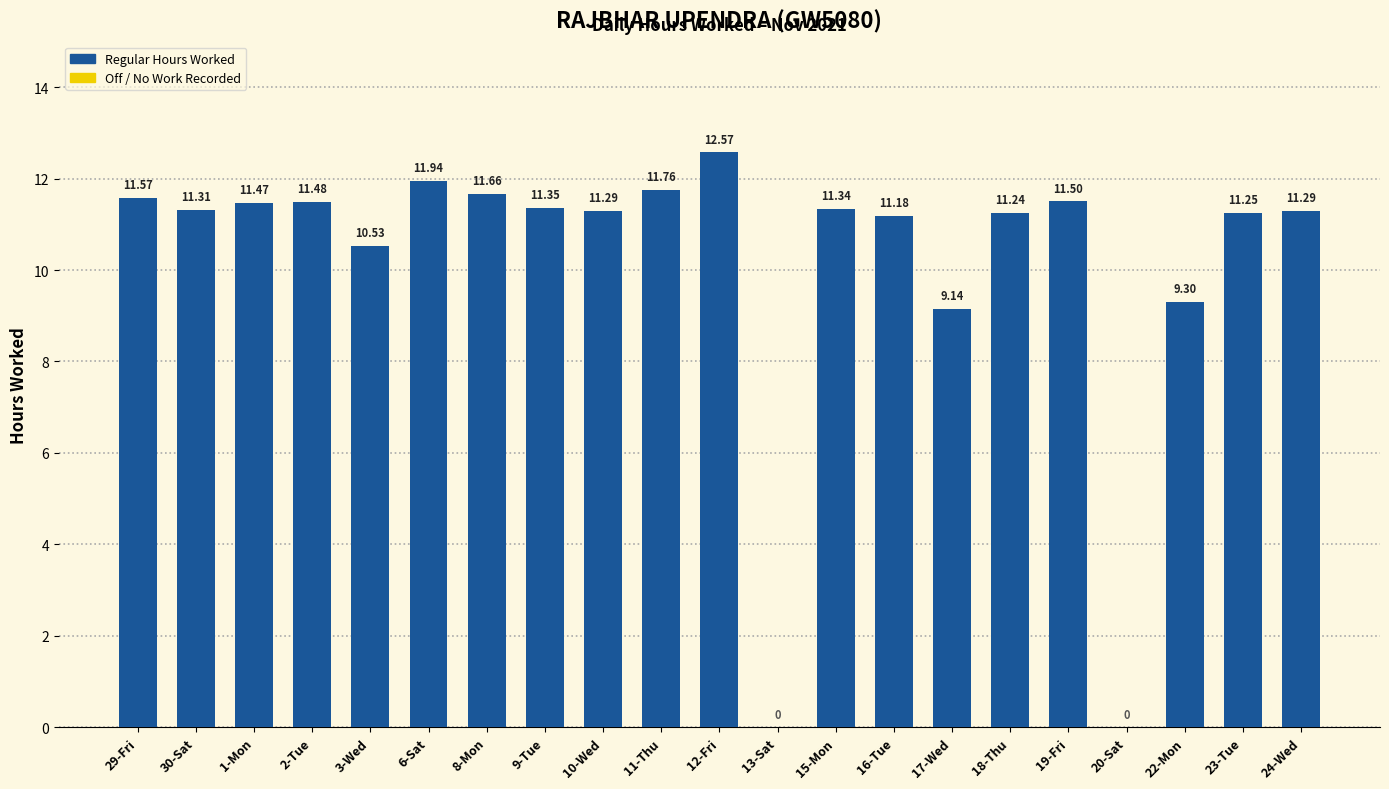

Which has a higher value, 10-Wed or 3-Wed?

10-Wed